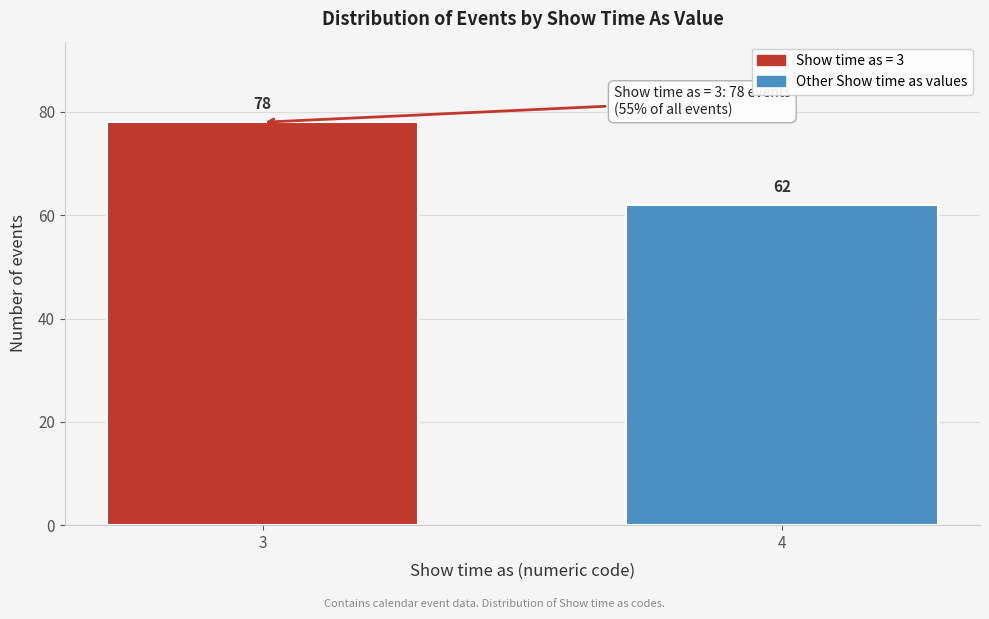

Reading left to right, what are all the values shown in this chart?

3=78	4=62